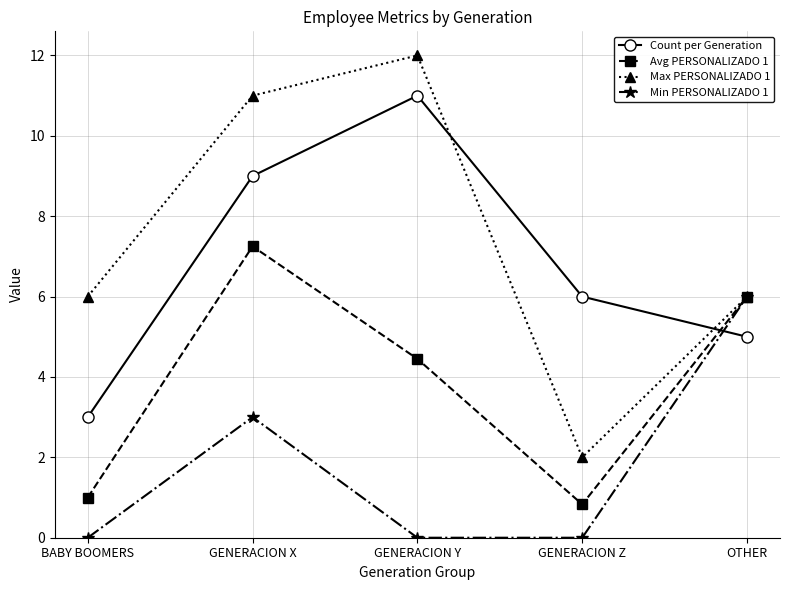

What is the difference between the Max PERSONALIZADO 1 values at OTHER and GENERACION Y?

6.0